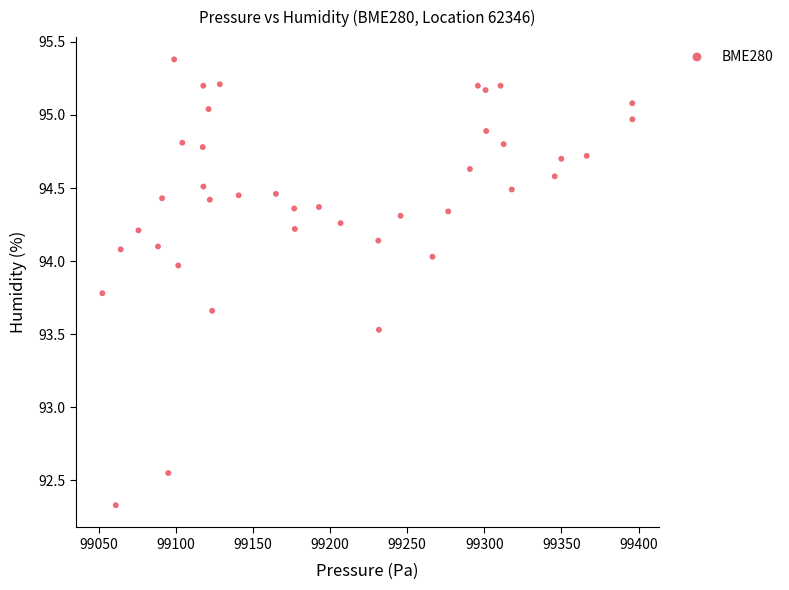

What is the range of X values (max minus min)?

343.5